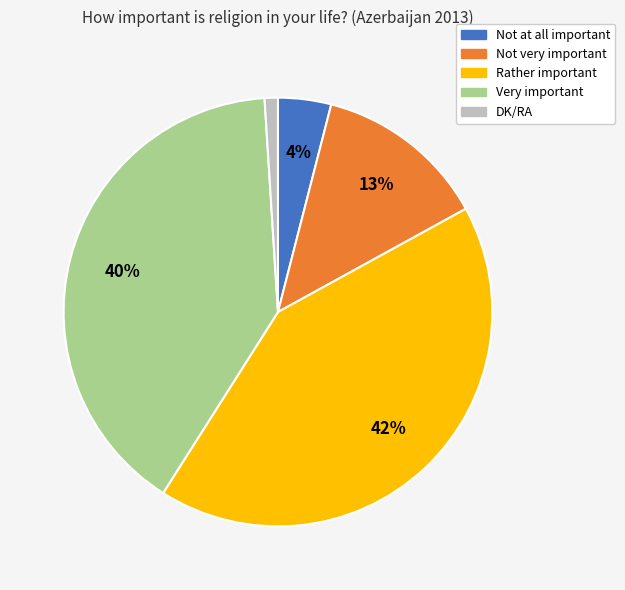

To the nearest percent, what is the difference between the largest and smallest slice percentages?

41%